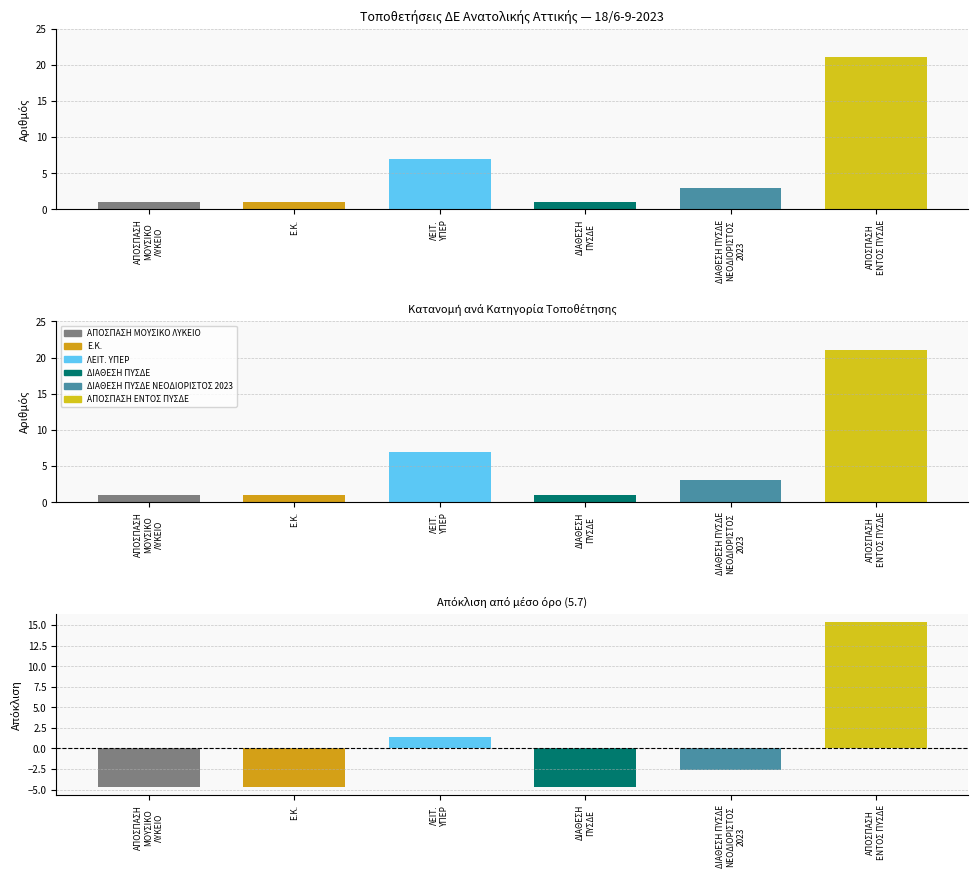

Is it true that ΑΠΟΣΠΑΣΗ ΕΝΤΟΣ ΠΥΣΔΕ equals 0 at ΛΕΙΤ.
ΥΠΕΡ?

True